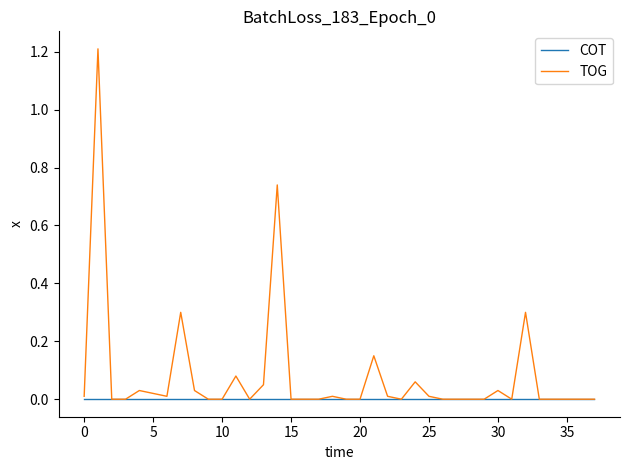

List the series in order of their peak value, highest first.

TOG, COT